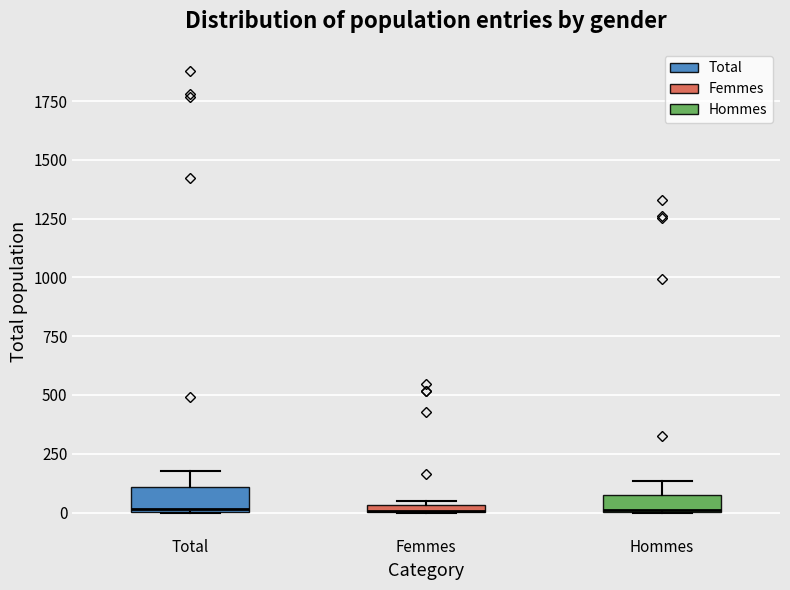

Where is the upper edge of the box for Total on the y-axis? The values are not printed on the chart, so give them approximately, as read against the axis.

100